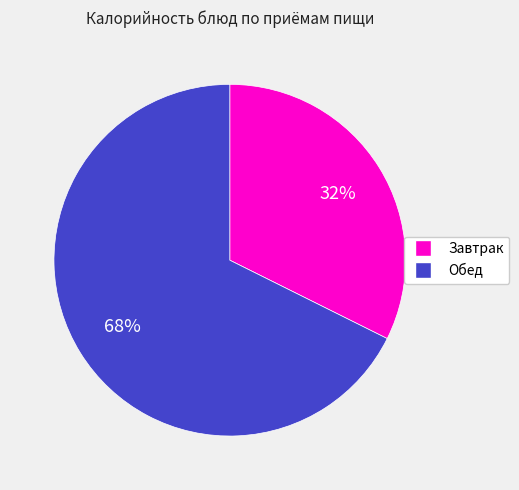

To the nearest percent, what is the average slice percentage?

50%